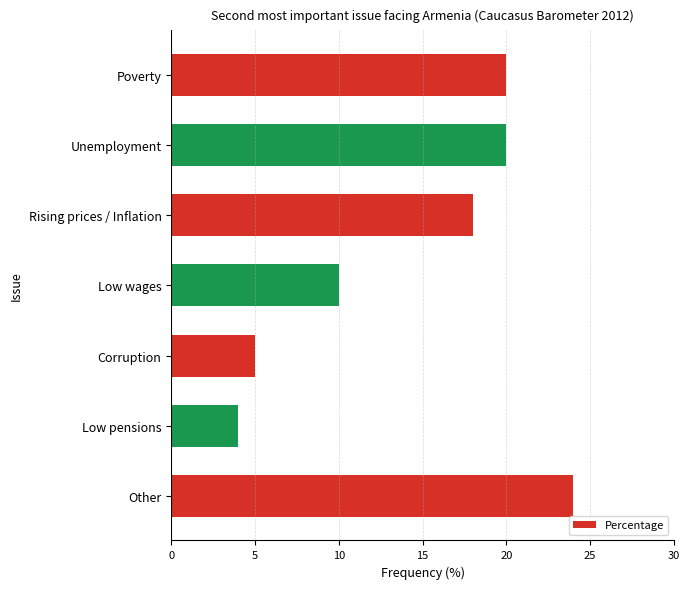

What is the difference between the maximum and minimum values?

20